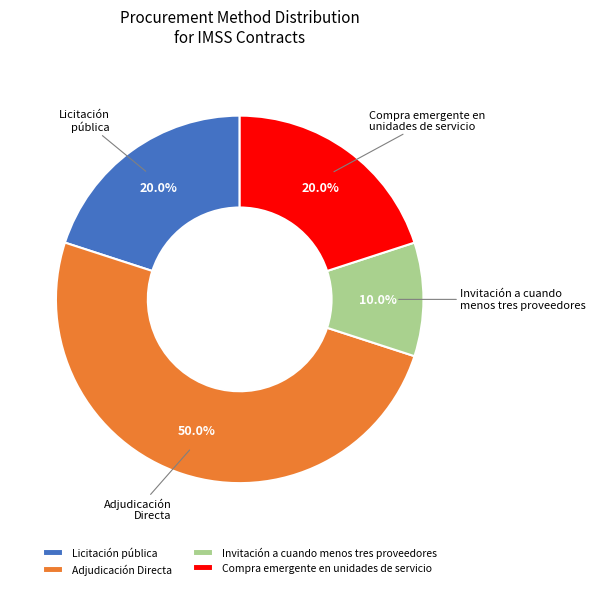

The Invitación a cuando menos tres proveedores slice represents 1% of the pie. True or false?

False